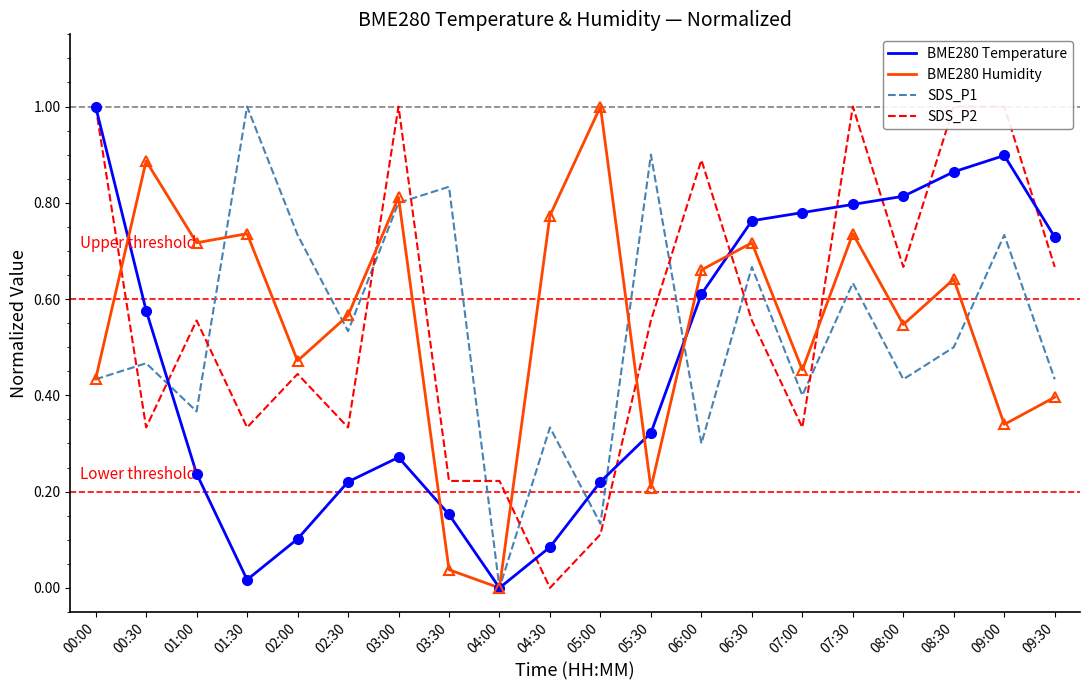

What position from the right is 09:30?

1